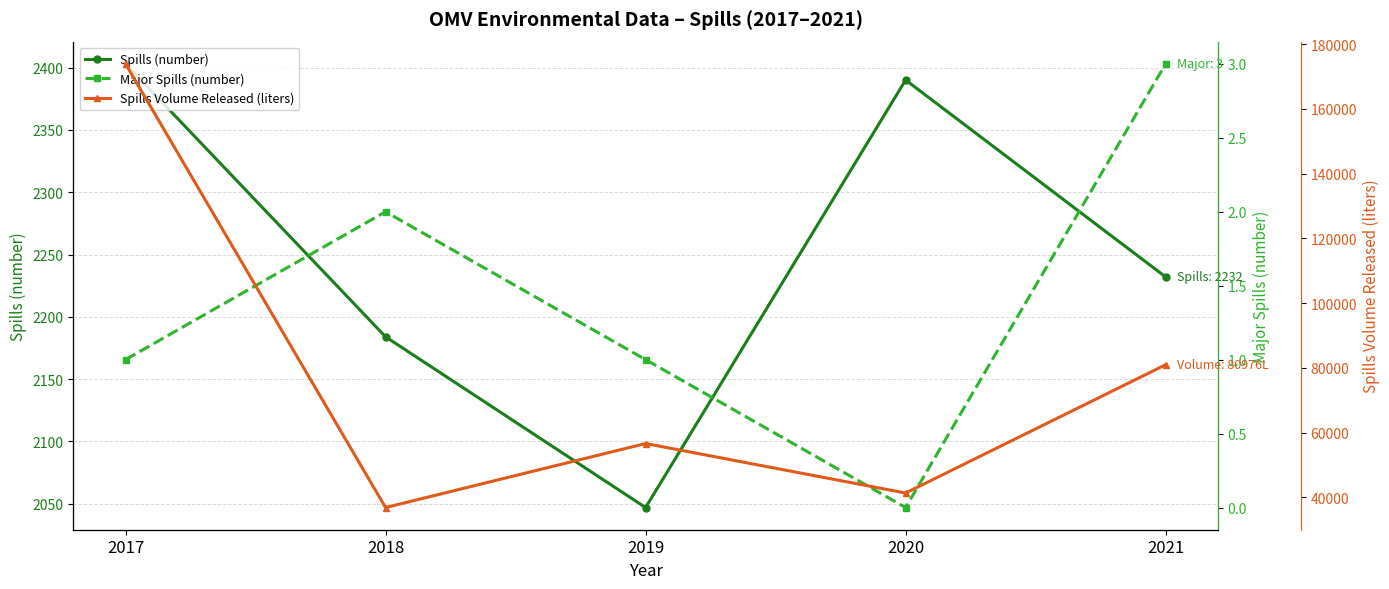

How many values in the Spills (number) series are below 2232?

2